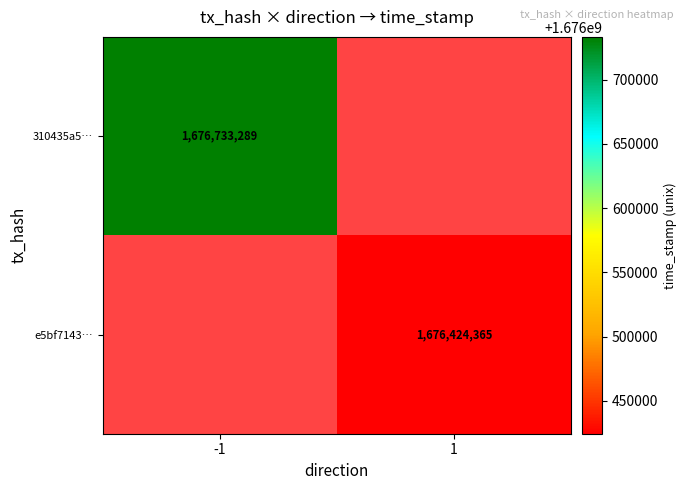

Count the number of categories in the chart.

2